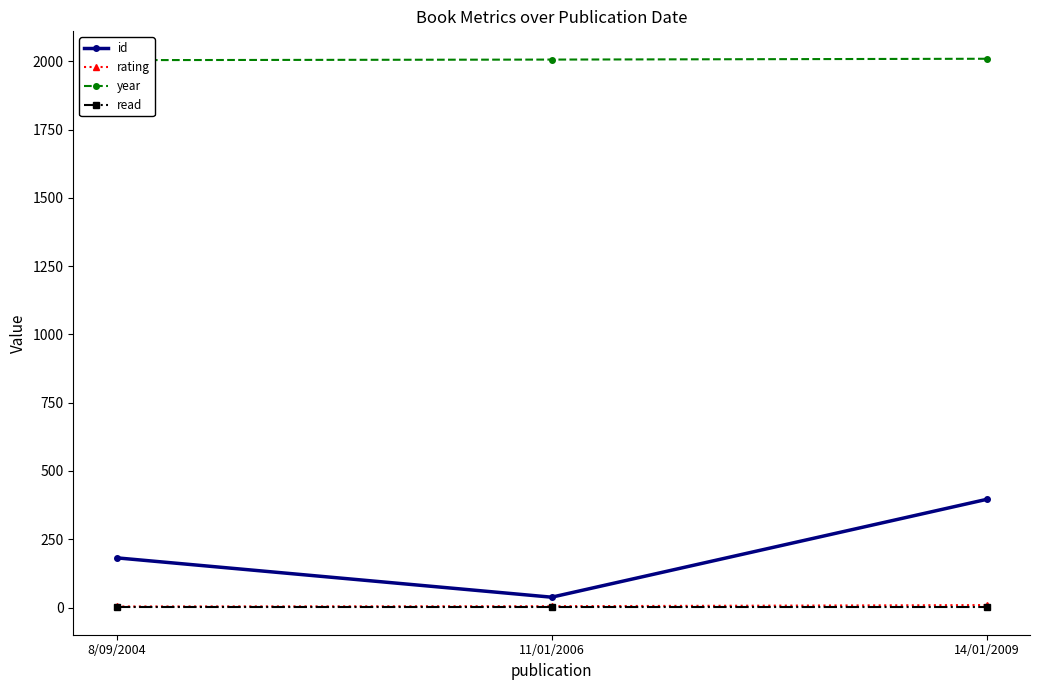

At which category is the sum across all series the highest?

14/01/2009